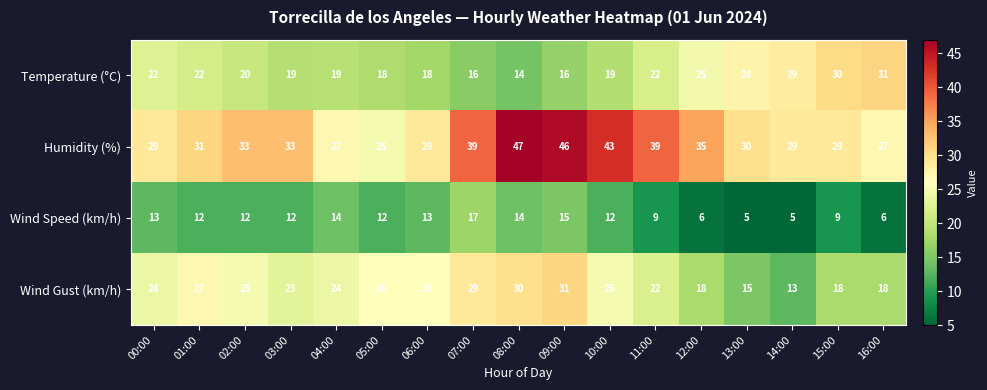

How many categories are shown in the chart?

17